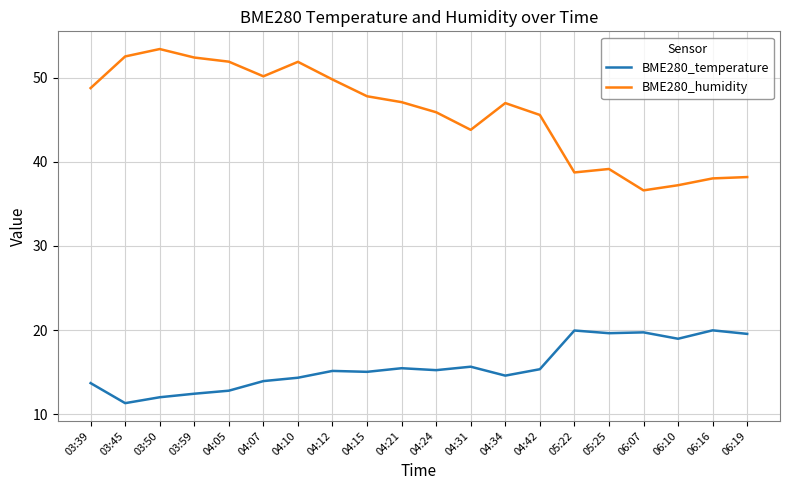

What is the difference between the maximum and minimum values in the BME280_humidity series?

16.8